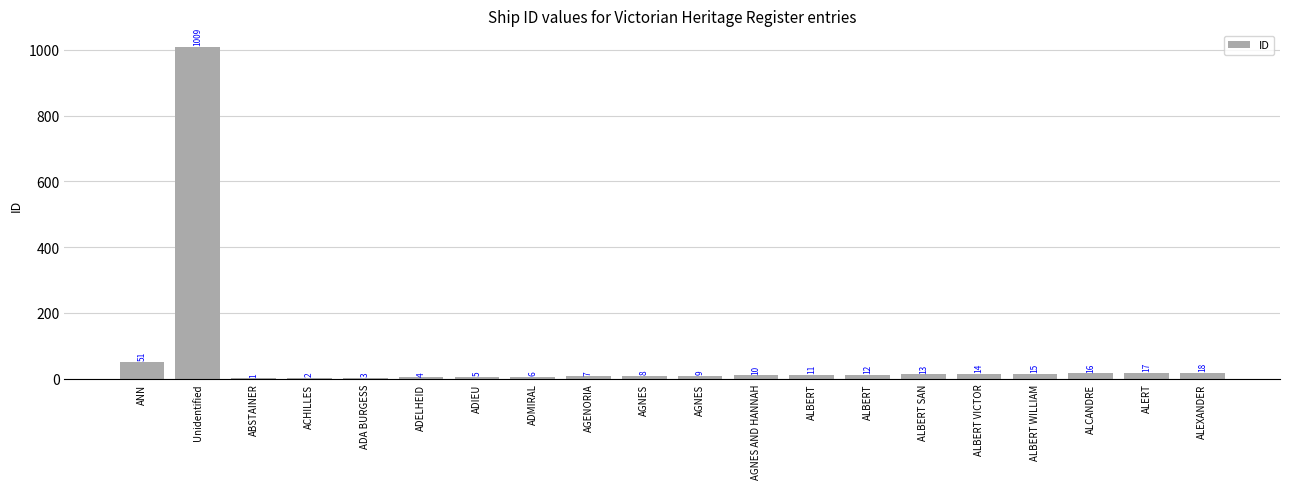

The value at ALCANDRE is 5. True or false?

False